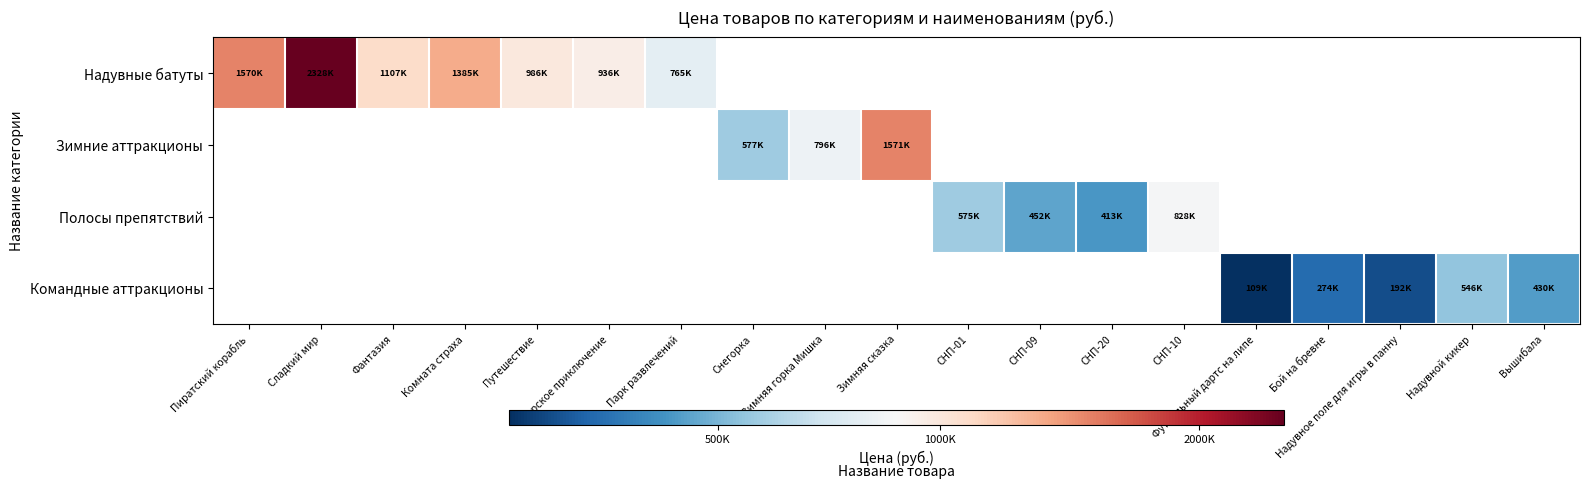

Which series has the widest spread of values?

Надувные батуты